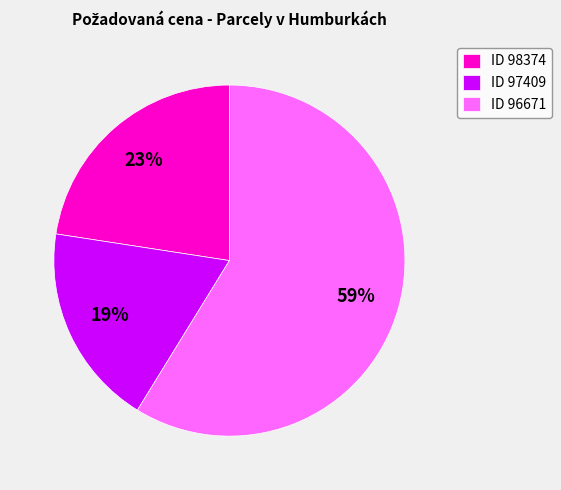

Between ID 98374 and ID 97409, which is larger?

ID 98374